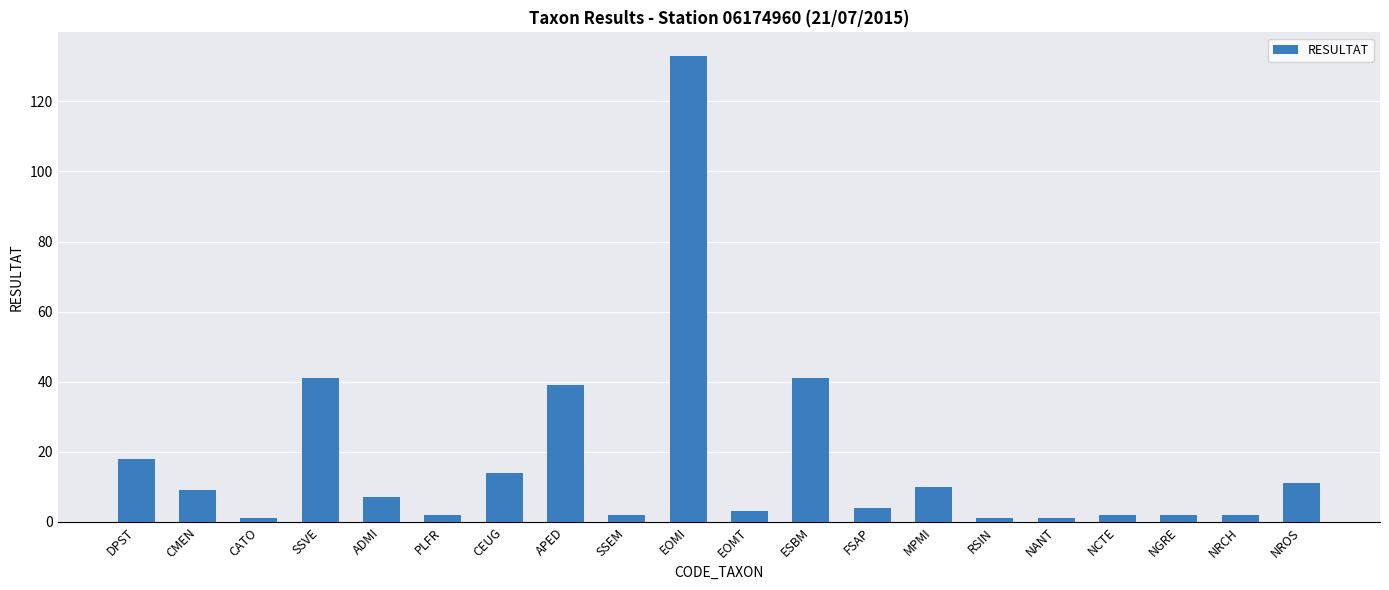

Reading left to right, extract all data points from this chart.

18	9	1	41	7	2	14	39	2	133	3	41	4	10	1	1	2	2	2	11